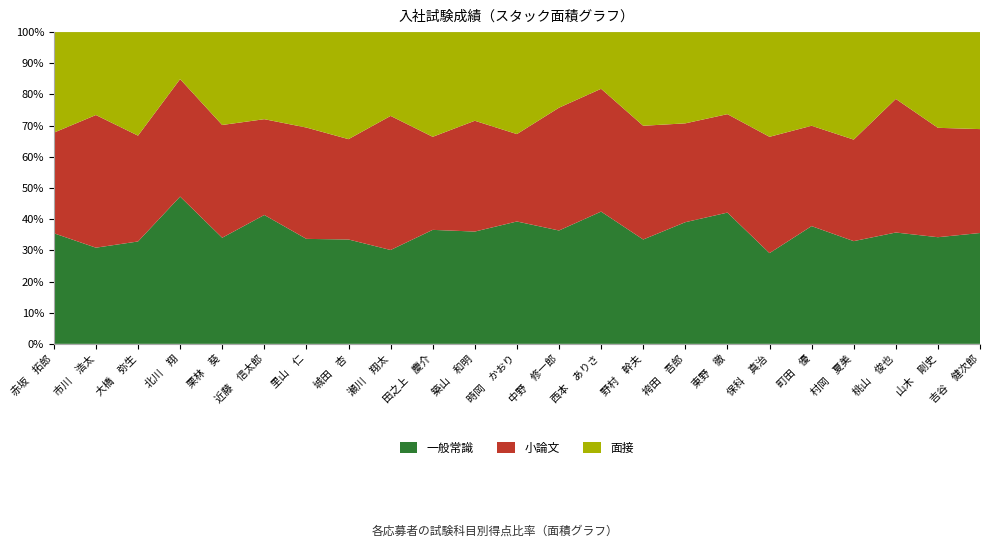

Reading left to right, transcribe all the data shown in this chart.

一般常識: 赤坂　拓郎=88	市川　浩太=58	大橋　弥生=89	北川　翔=94	栗林　葵=80	近藤　信太郎=74	里山　仁=66	城田　杏=78	瀬川　翔太=56	田之上　慶介=98	築山　和明=76	時岡　かおり=84	中野　修一郎=60	西本　ありさ=70	野村　幹夫=78	袴田　吾郎=80	東野　徹=80	保科　真治=78	町田　優=88	村岡　夏美=86	桃山　俊也=50	山木　剛史=78	吉谷　健次郎=80
小論文: 赤坂　拓郎=80	市川　浩太=80	大橋　弥生=92	北川　翔=75	栗林　葵=85	近藤　信太郎=55	里山　仁=70	城田　杏=75	瀬川　翔太=80	田之上　慶介=80	築山　和明=75	時岡　かおり=60	中野　修一郎=65	西本　ありさ=65	野村　幹夫=85	袴田　吾郎=65	東野　徹=60	保科　真治=100	町田　優=75	村岡　夏美=85	桃山　俊也=60	山木　剛史=80	吉谷　健次郎=75
面接: 赤坂　拓郎=80	市川　浩太=50	大橋　弥生=90	北川　翔=30	栗林　葵=70	近藤　信太郎=50	里山　仁=60	城田　杏=80	瀬川　翔太=50	田之上　慶介=90	築山　和明=60	時岡　かおり=70	中野　修一郎=40	西本　ありさ=30	野村　幹夫=70	袴田　吾郎=60	東野　徹=50	保科　真治=90	町田　優=70	村岡　夏美=90	桃山　俊也=30	山木　剛史=70	吉谷　健次郎=70